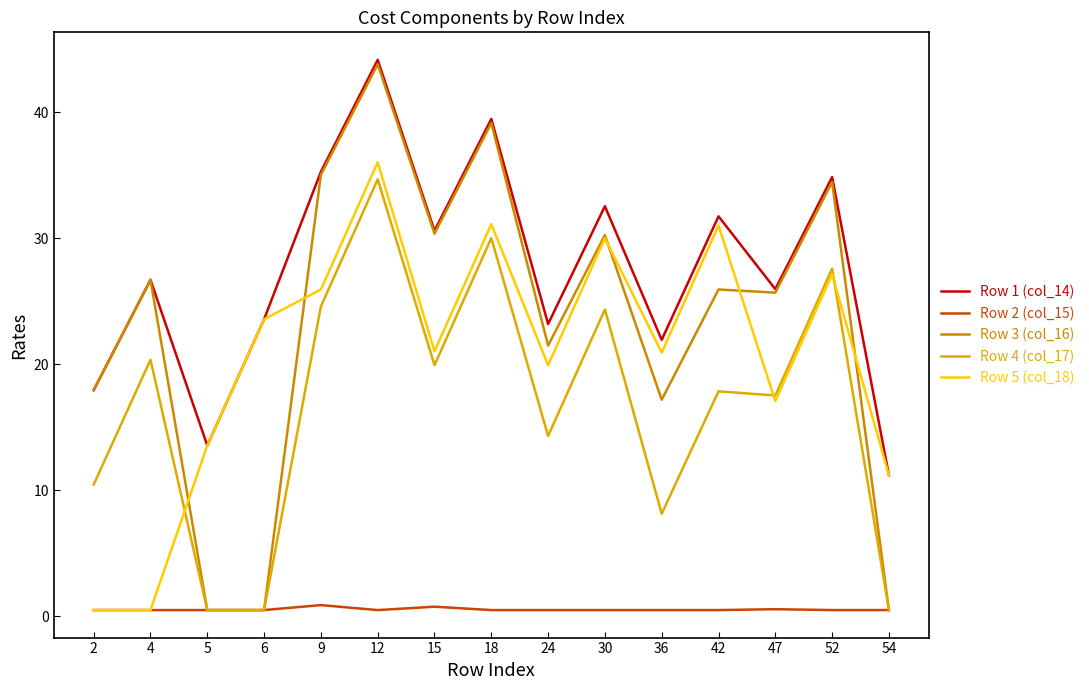

How many values in the Row 3 (col_16) series exceed 25?

9